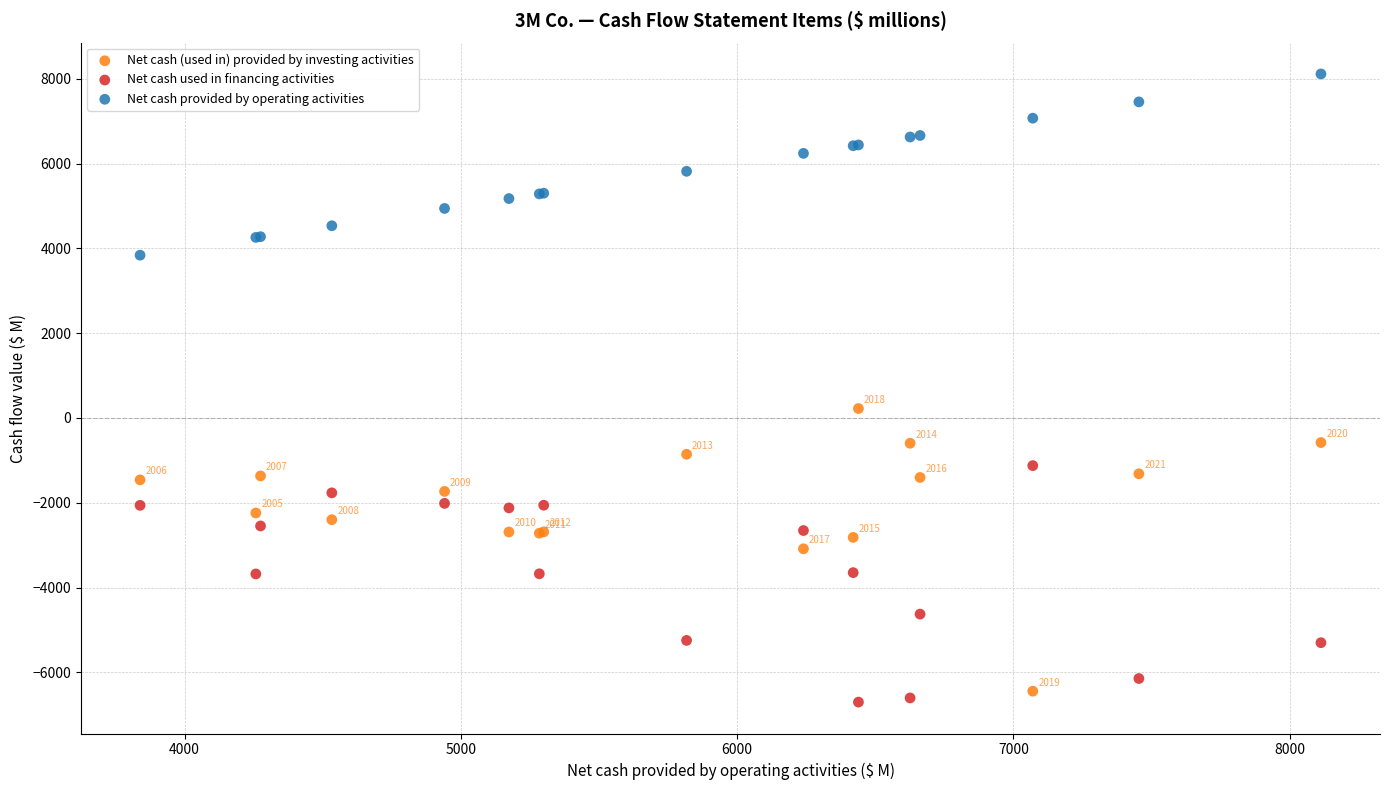

What are all the series names shown in the legend?

Net cash (used in) provided by investing activities, Net cash used in financing activities, Net cash provided by operating activities